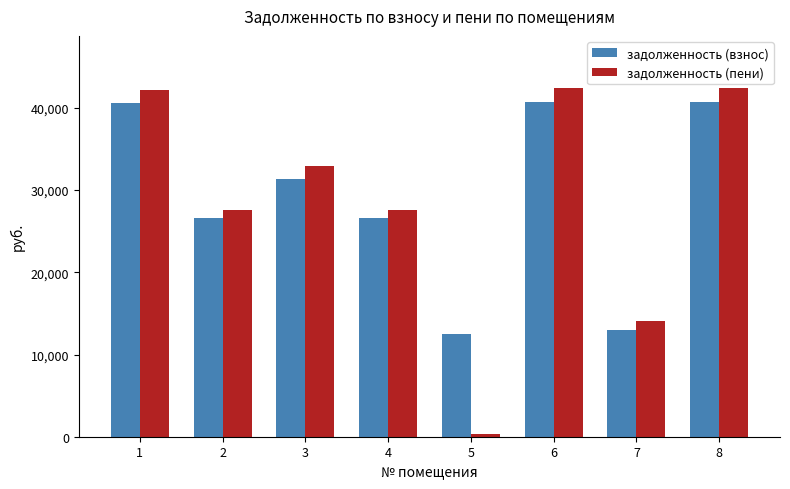

What are all the series names shown in the legend?

задолженность (взнос), задолженность (пени)